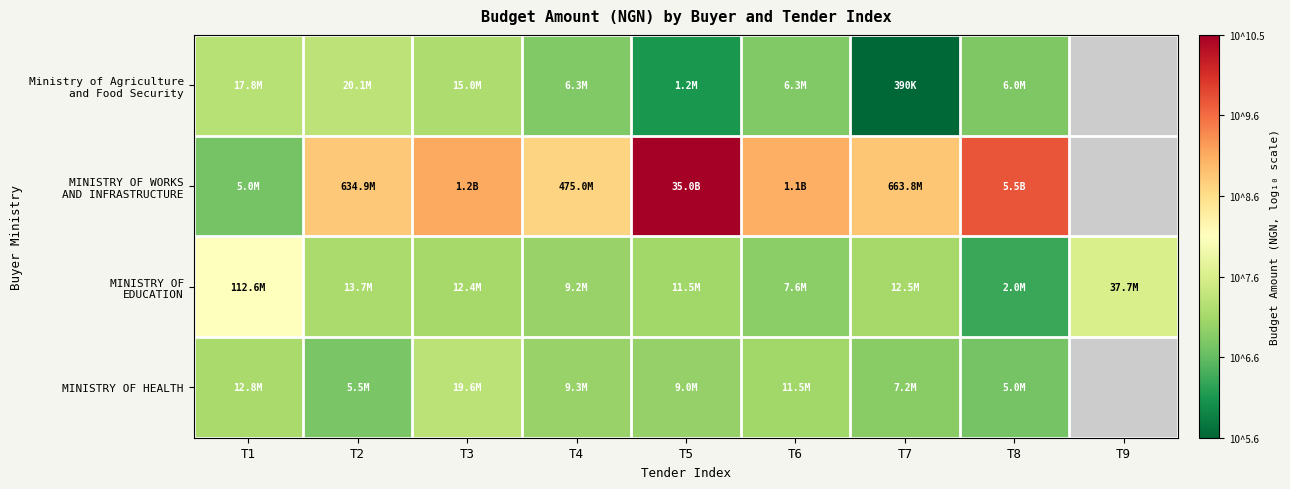

Rank the series by their maximum value, from highest to lowest.

MINISTRY OF WORKS AND INFRASTRUCTURE, MINISTRY OF EDUCATION, Ministry of Agriculture and Food Security, MINISTRY OF HEALTH